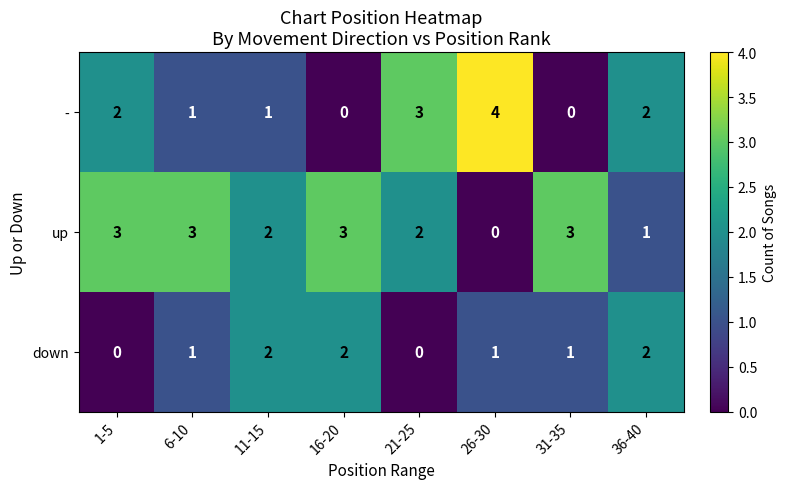

Which category has the highest value across all series?

26-30